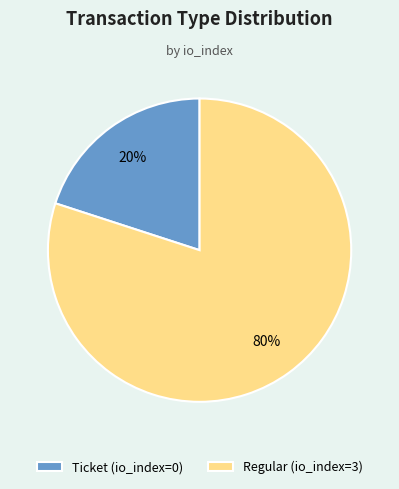

Is there a majority slice in this chart?

Yes